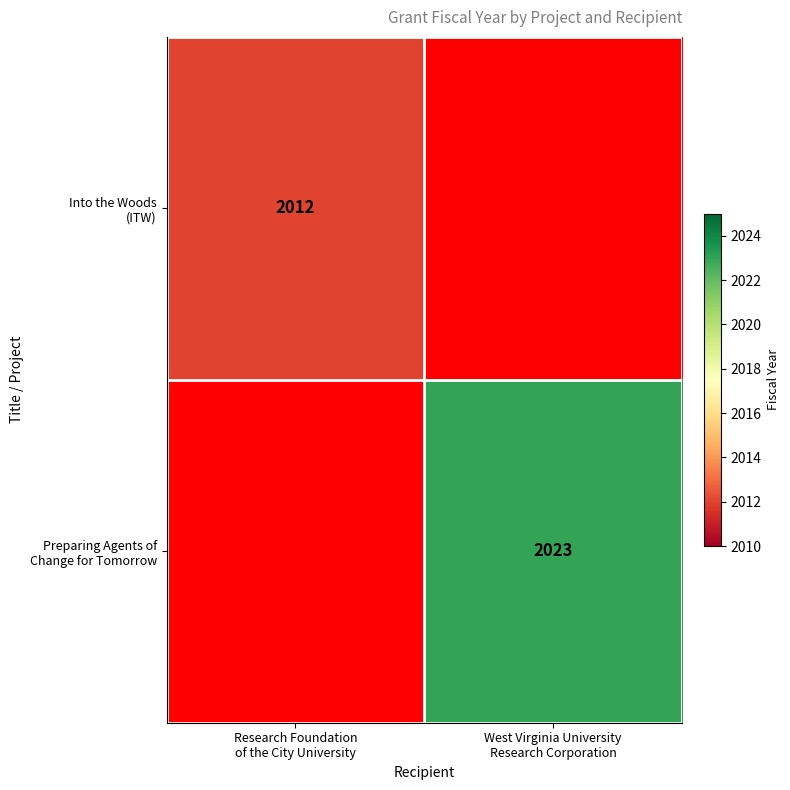

At which category does the chart reach its peak across all series?

West Virginia University
Research Corporation